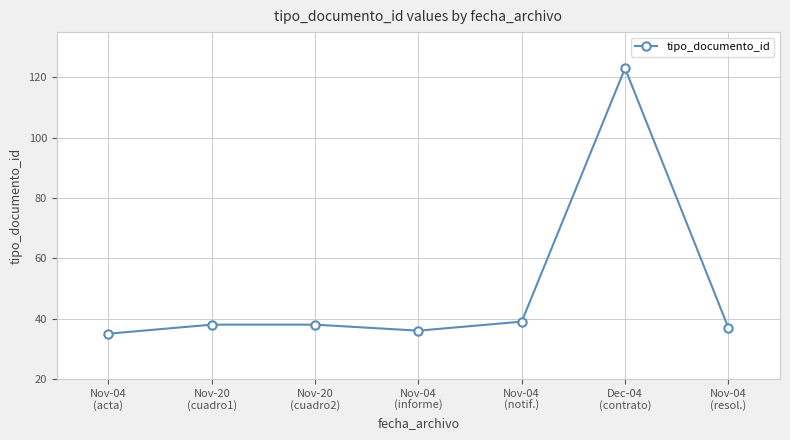

What is the change in value from Nov-04
(acta) to Nov-04
(notif.)?

+4